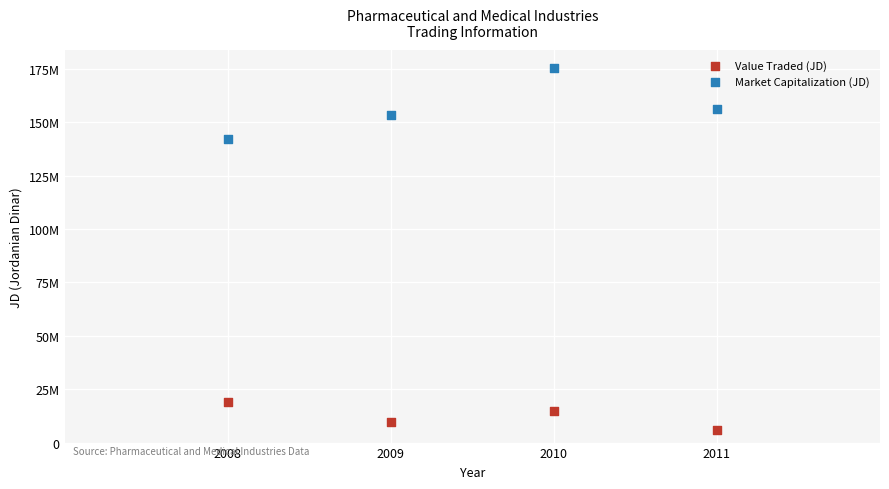

What are all the series names shown in the legend?

Value Traded (JD), Market Capitalization (JD)